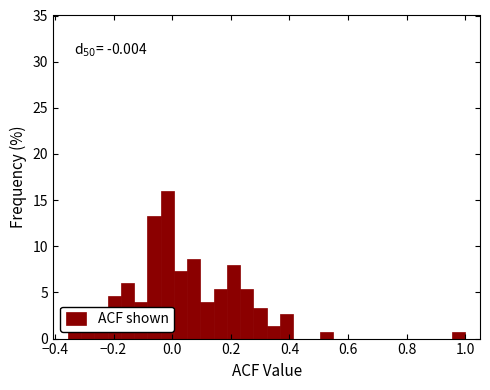

Around what value on the x-axis is the tallest bar? Give the approximate position of its centre, as read against the axis.

-0.02